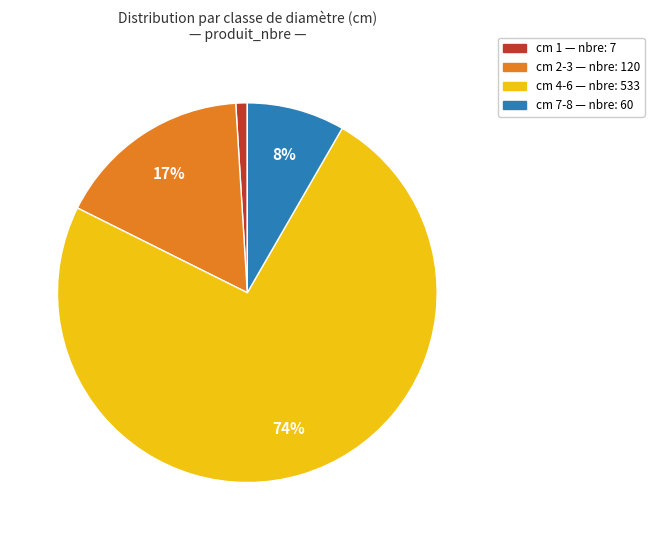

Does any single category account for the majority?

Yes